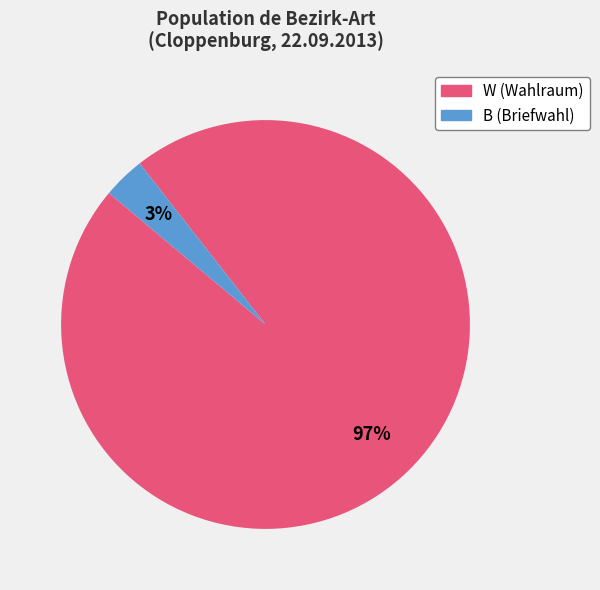

What is the largest slice in the pie chart?

W